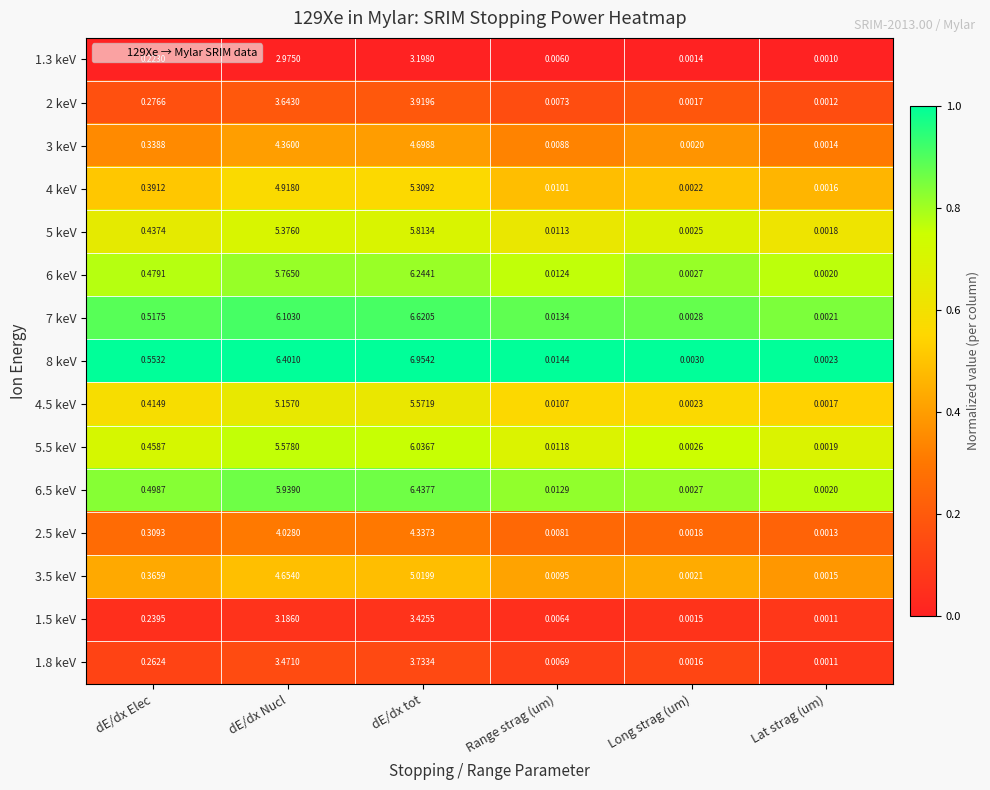

Rank the series at dE/dx tot from lowest to highest value.

1.3 keV, 1.5 keV, 1.8 keV, 2 keV, 2.5 keV, 3 keV, 3.5 keV, 4 keV, 4.5 keV, 5 keV, 5.5 keV, 6 keV, 6.5 keV, 7 keV, 8 keV